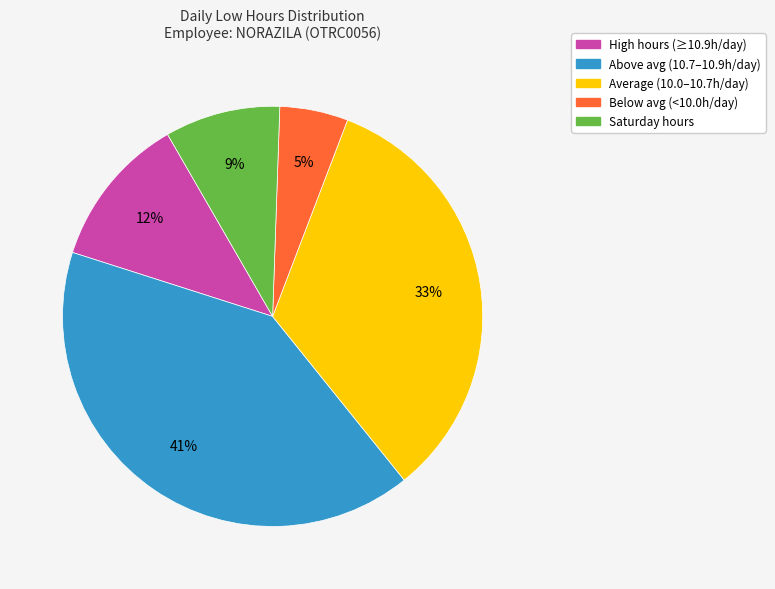

To the nearest percent, what is the average slice percentage?

20%